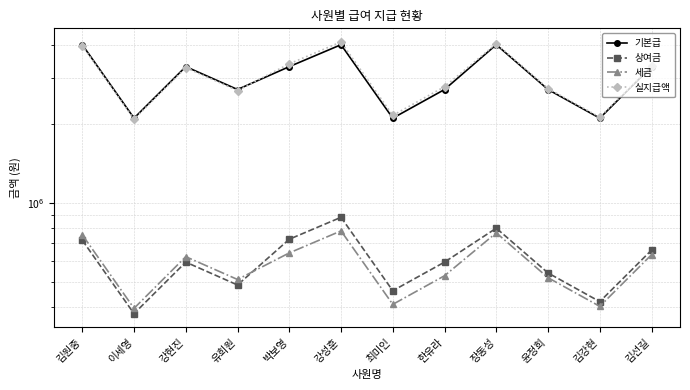

What position from the left is 김원중?

1